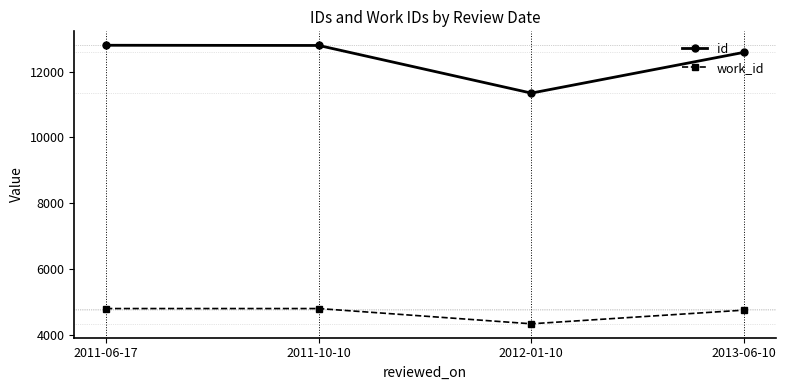

What is the spread (max minus min) of values at 2011-10-10?

7991